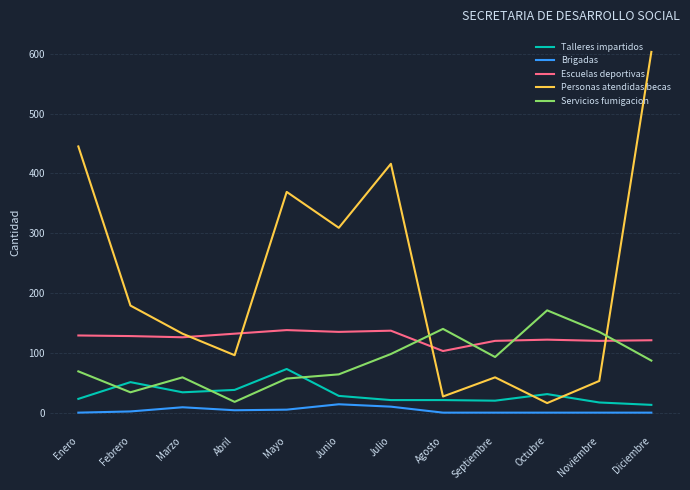

At which label does Escuelas deportivas reach its minimum?

Agosto